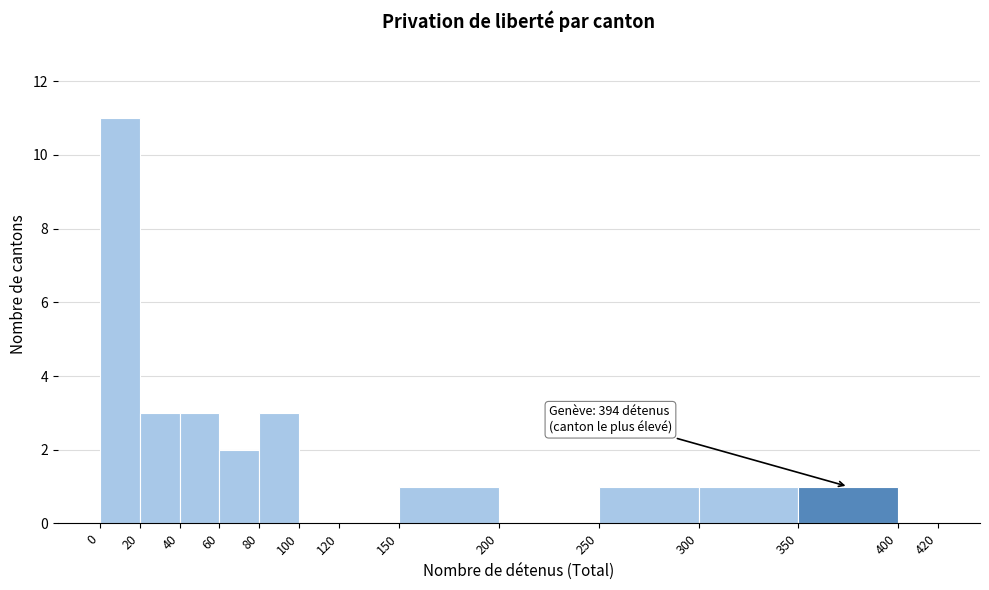

Over which range of the x-axis is the bar tallest?

0 to 20